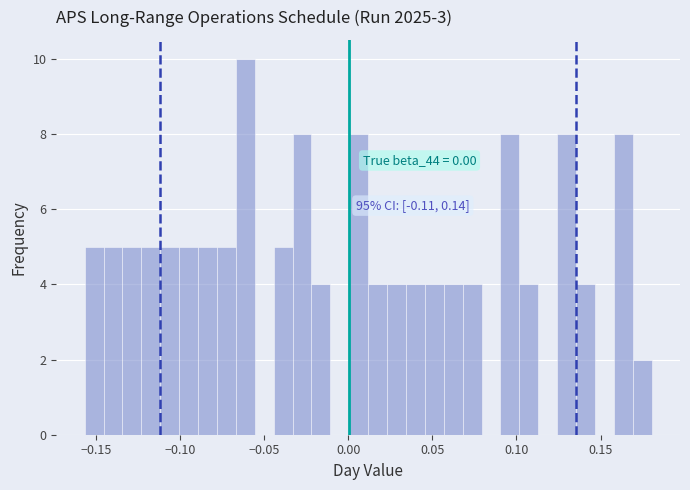

Around what value on the x-axis is the tallest bar? Give the approximate position of its centre, as read against the axis.

-0.060